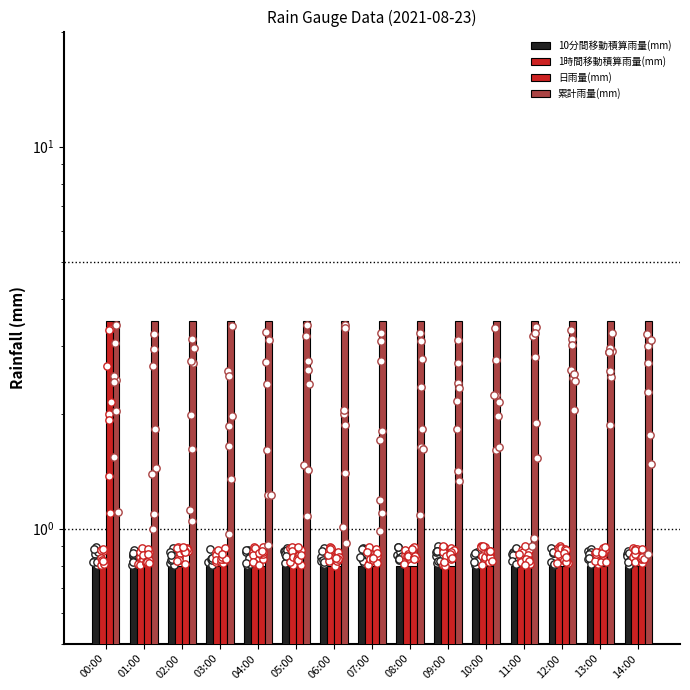

At how many categories does at least one series exceed 1?

15